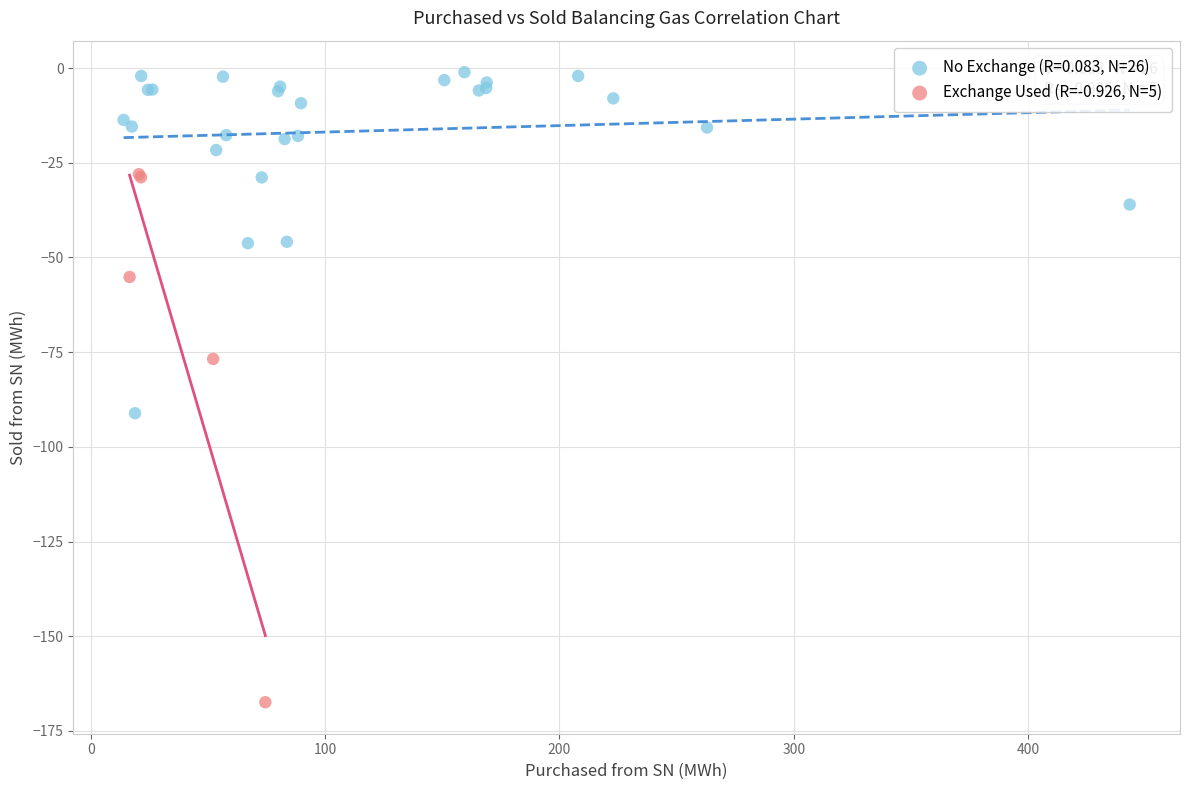

Which series contains the highest Y value?

No Exchange (R=0.083, N=26)